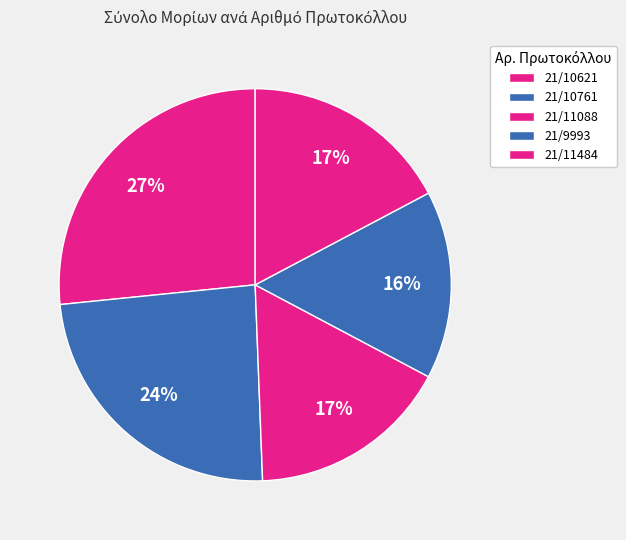

How many segments does this pie chart have?

5